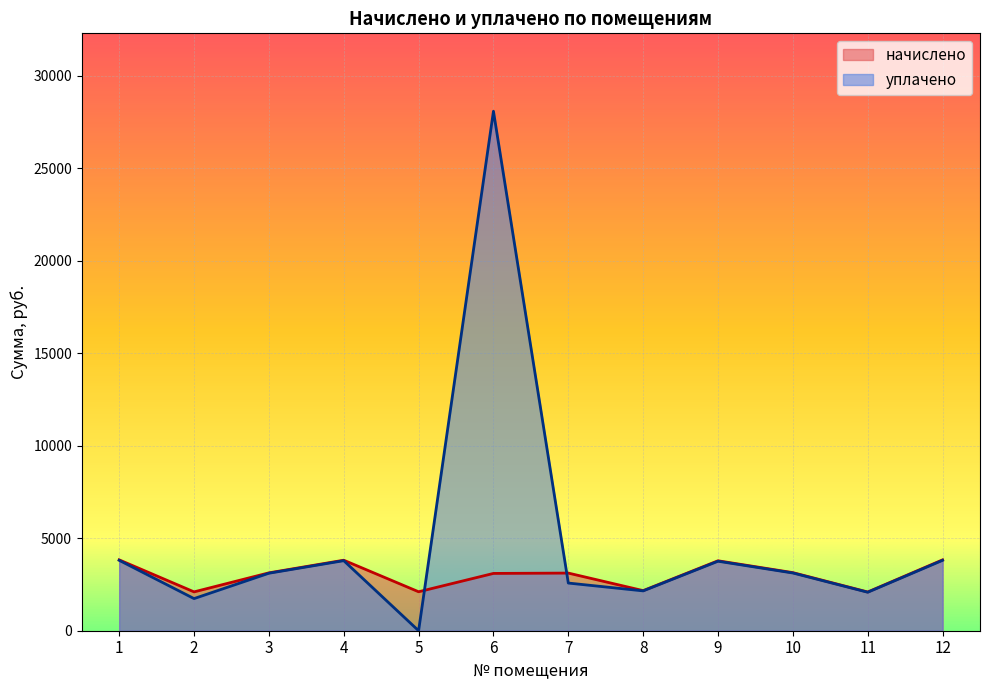

At which label does уплачено first exceed 3119?

1